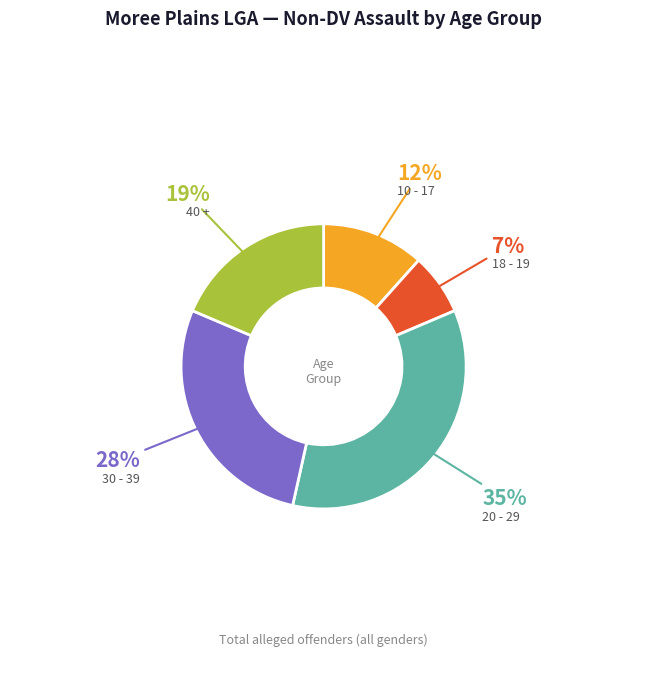

Is it true that 40 + is 9% of the pie?

False